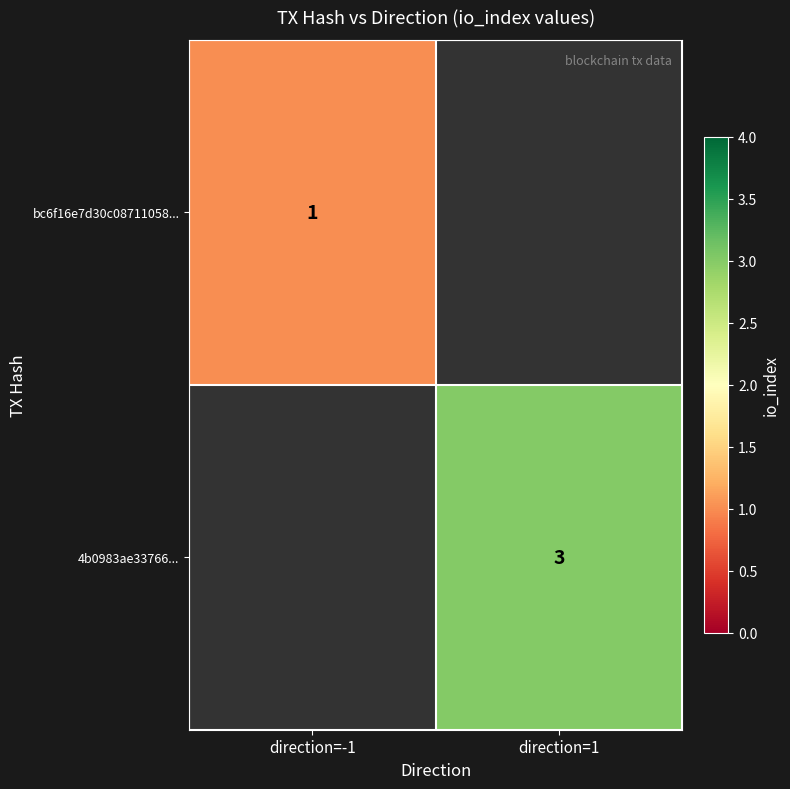

Is the value of bc6f16e7d30c08711058... at direction=-1 greater than the value of 4b0983ae33766... at direction=1?

No